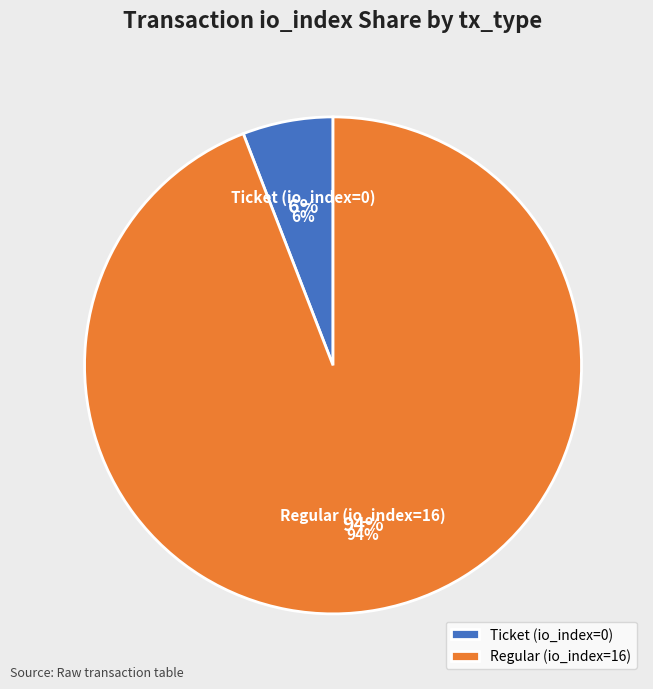

What is the smallest slice in the pie chart?

Ticket (io_index=0)